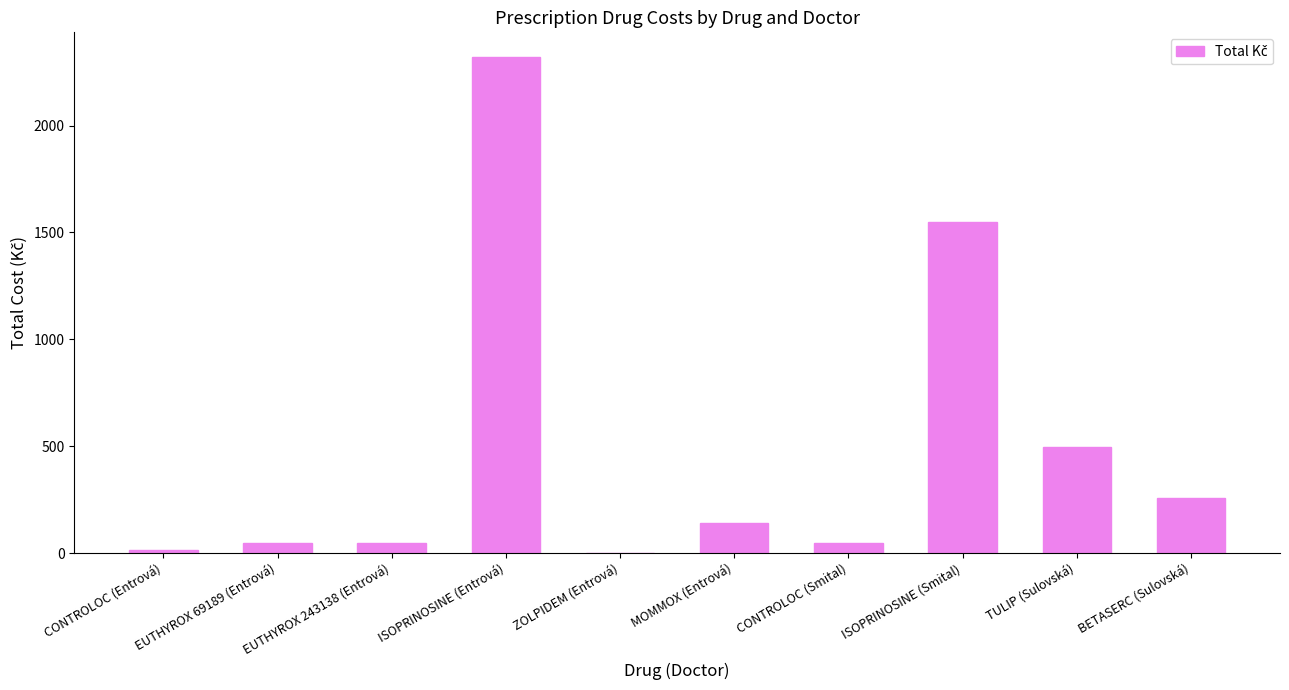

Where does the data first go above 141?

ISOPRINOSINE (Entrová)